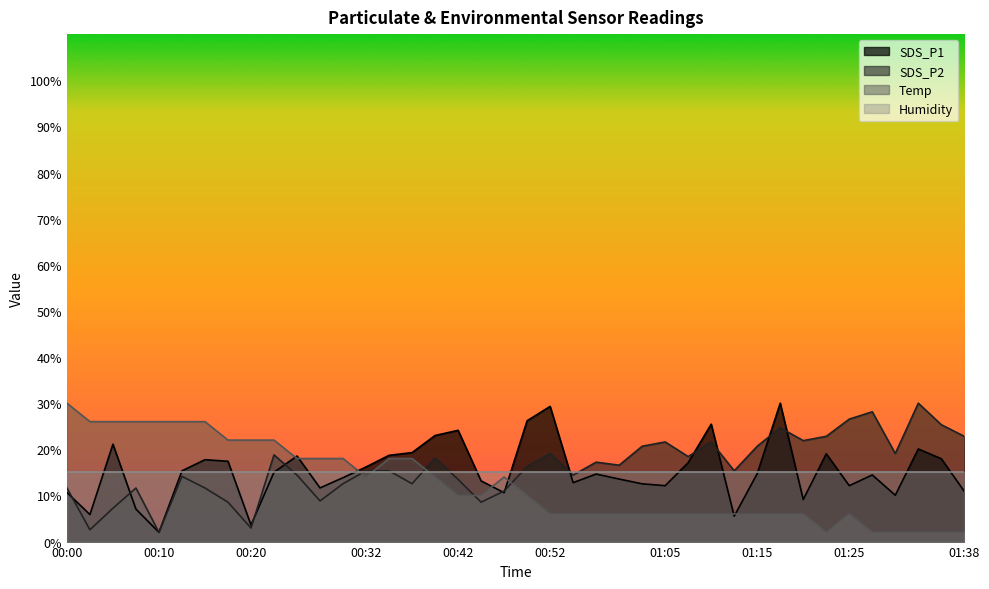

Which series has the widest spread of values?

SDS_P1